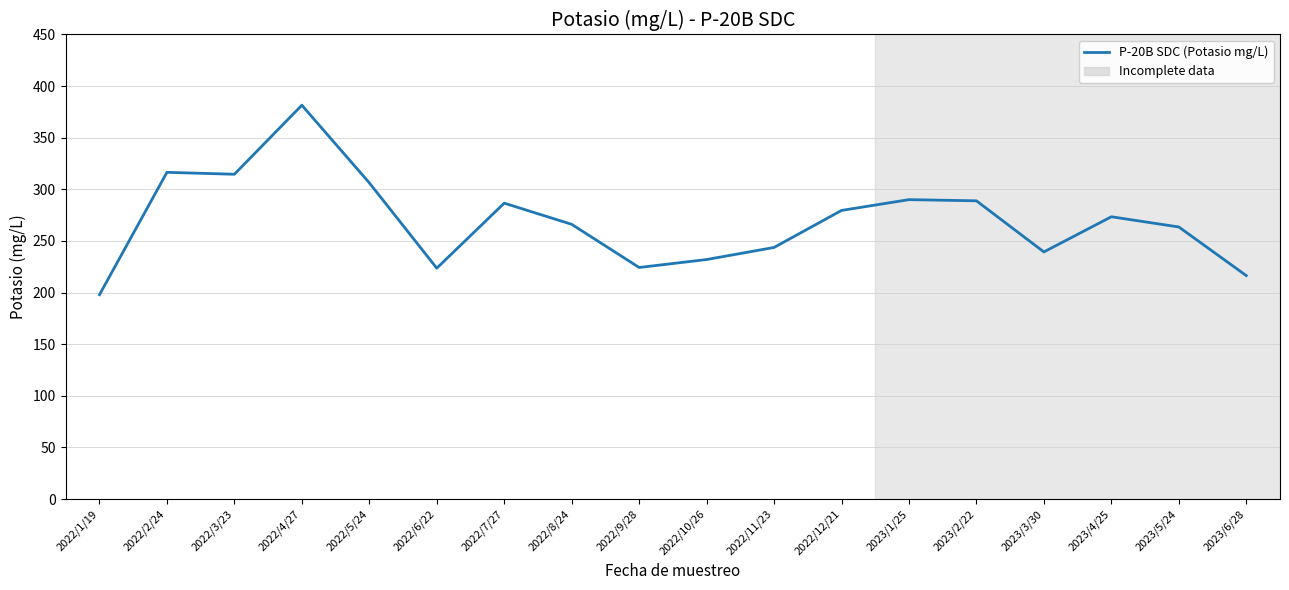

What is the difference between the values at 2022/7/27 and 2022/8/24?

20.5